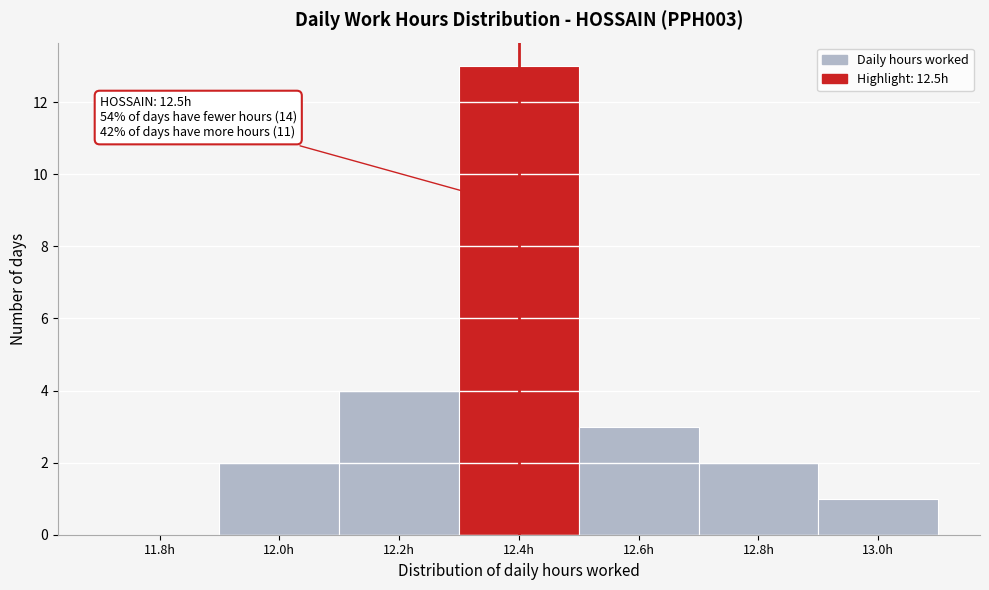

Reading right to left, transcribe all the data shown in this chart.

13.0h=1	12.8h=2	12.6h=3	12.4h=13	12.2h=4	12.0h=2	11.8h=0